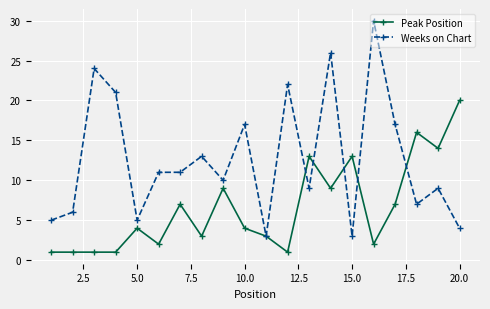

Which series has the largest total across all categories?

Weeks on Chart